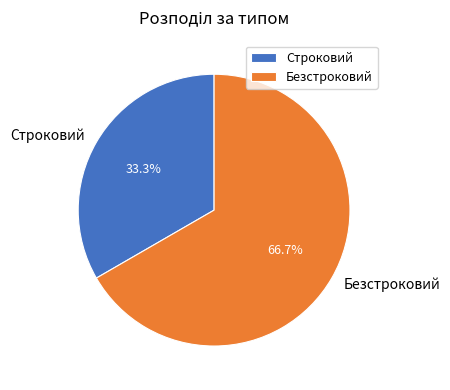

The Строковий slice represents 33% of the pie. True or false?

True